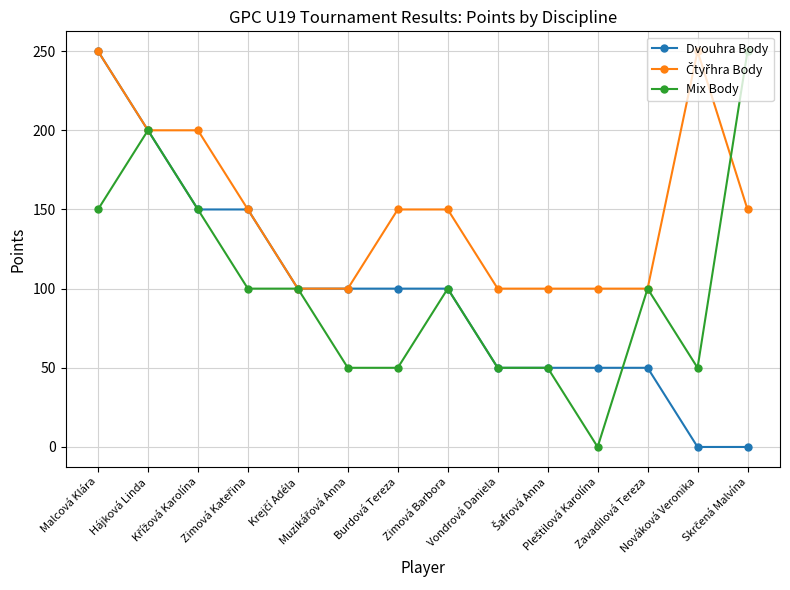

What is the value of the Mix Body point at the 6th from the left?

50